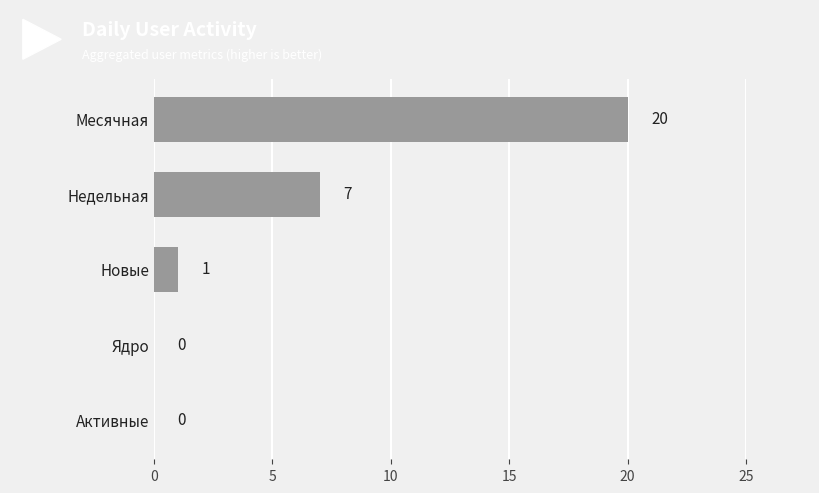

Between Месячная and Недельная, which is larger?

Месячная